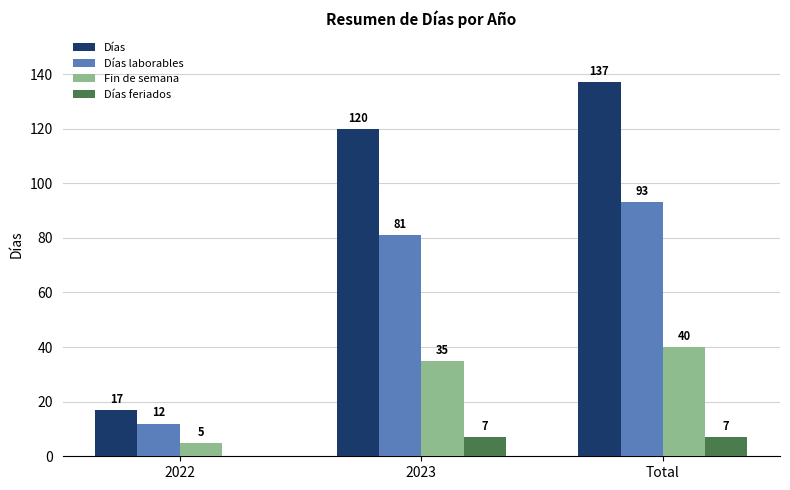

Between 2022 and Total, which series saw the biggest shift?

Días